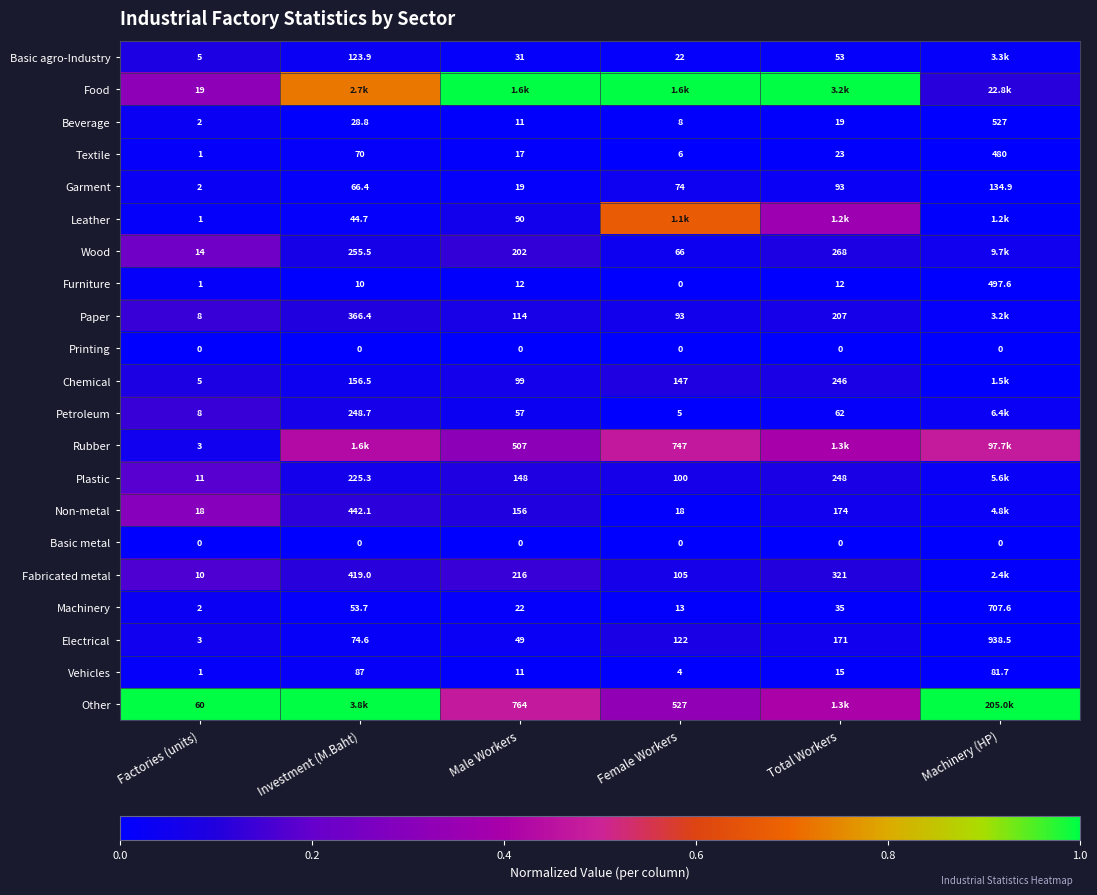

List the labels in order of Textile value, smallest first.

Factories (units), Female Workers, Male Workers, Total Workers, Investment (M.Baht), Machinery (HP)